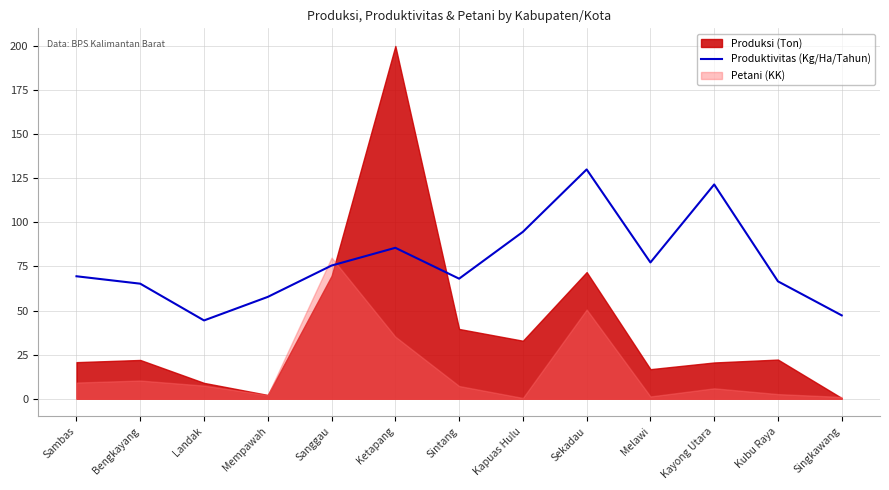

Reading left to right, list all the values displayed in this chart.

Sambas=69.4	Bengkayang=65.2	Landak=44.4	Mempawah=57.7	Sanggau=75.5	Ketapang=85.6	Sintang=68.1	Kapuas Hulu=94.6	Sekadau=130.0	Melawi=77.3	Kayong Utara=121.5	Kubu Raya=66.5	Singkawang=47.3